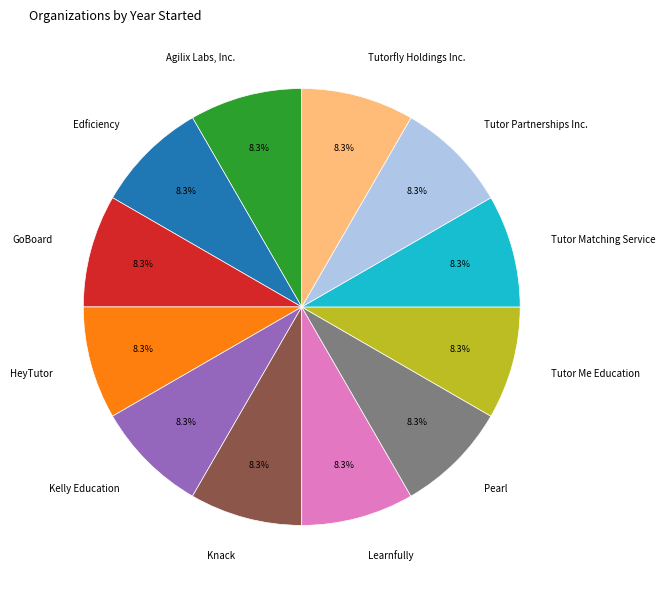

Approximately how many times larger is the value at Tutor Partnerships Inc. compared to Kelly Education?

1.0